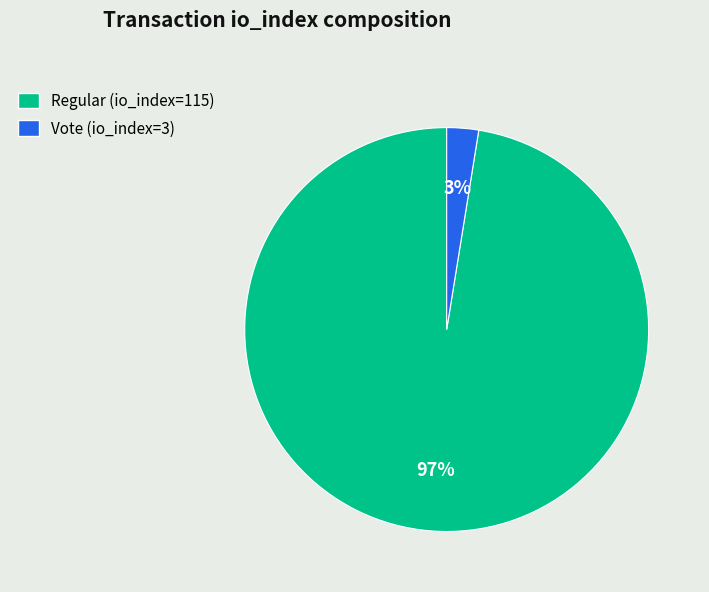

To the nearest percent, what is the average slice percentage?

50%